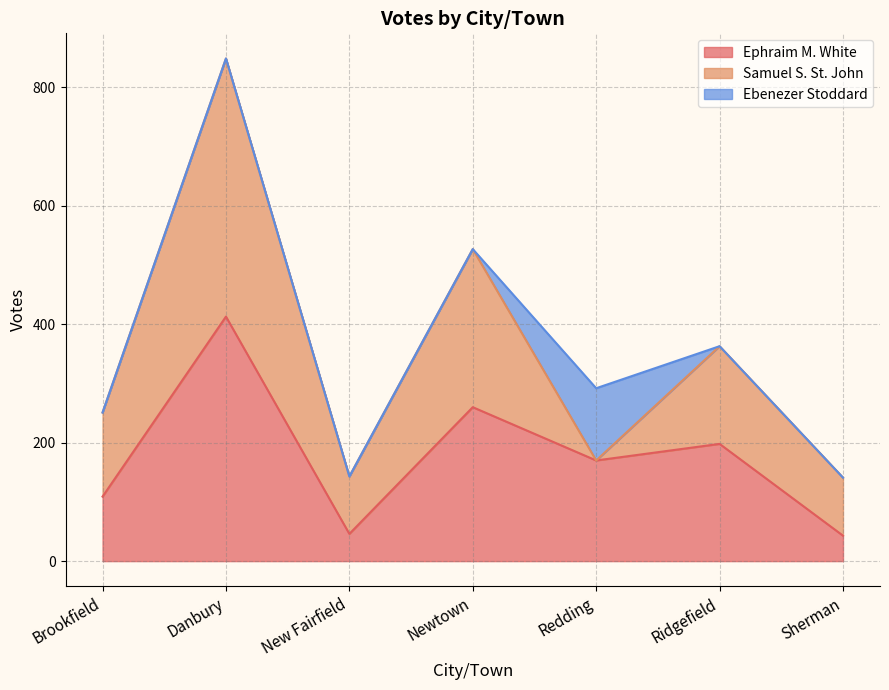

What is the sum of the Ephraim M. White values at Newtown and Danbury?

673